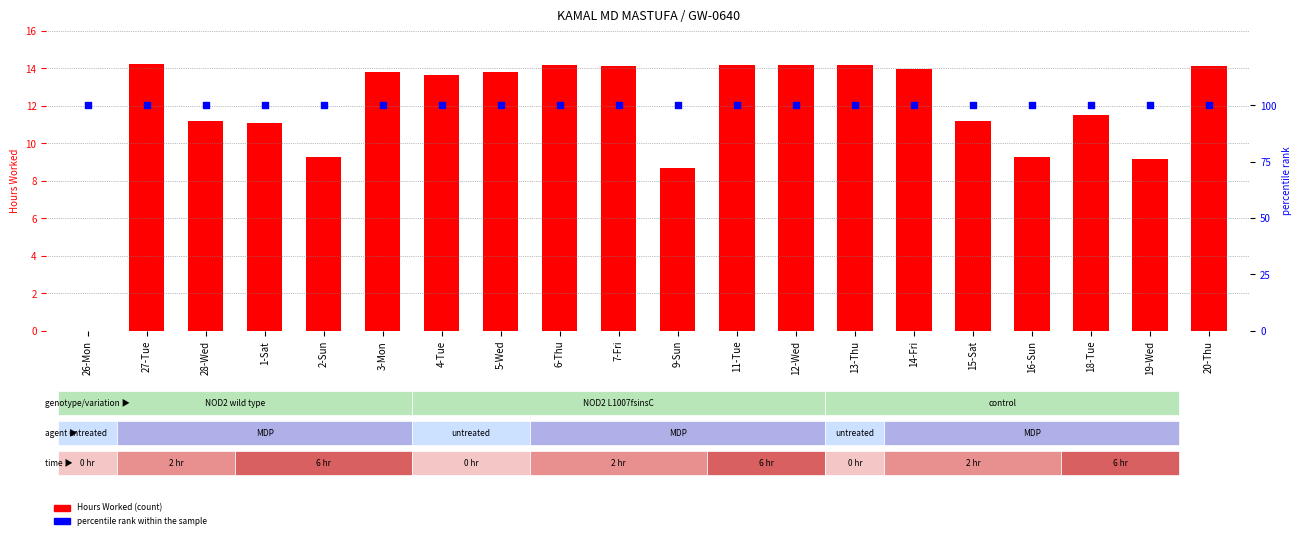

What are all the series names shown in the legend?

Hours Worked, percentile rank within the sample